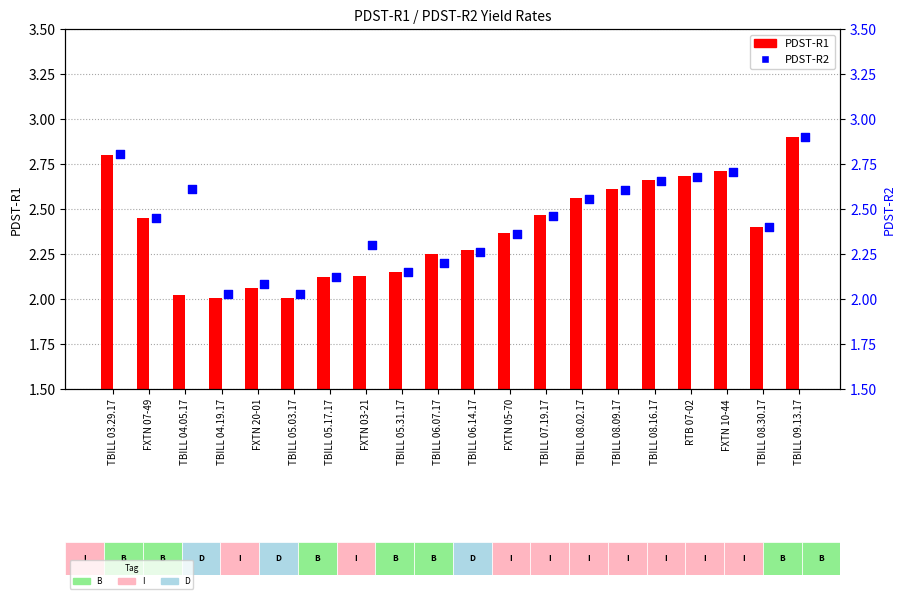

At which category is the sum across all series the highest?

TBILL 09.13.17